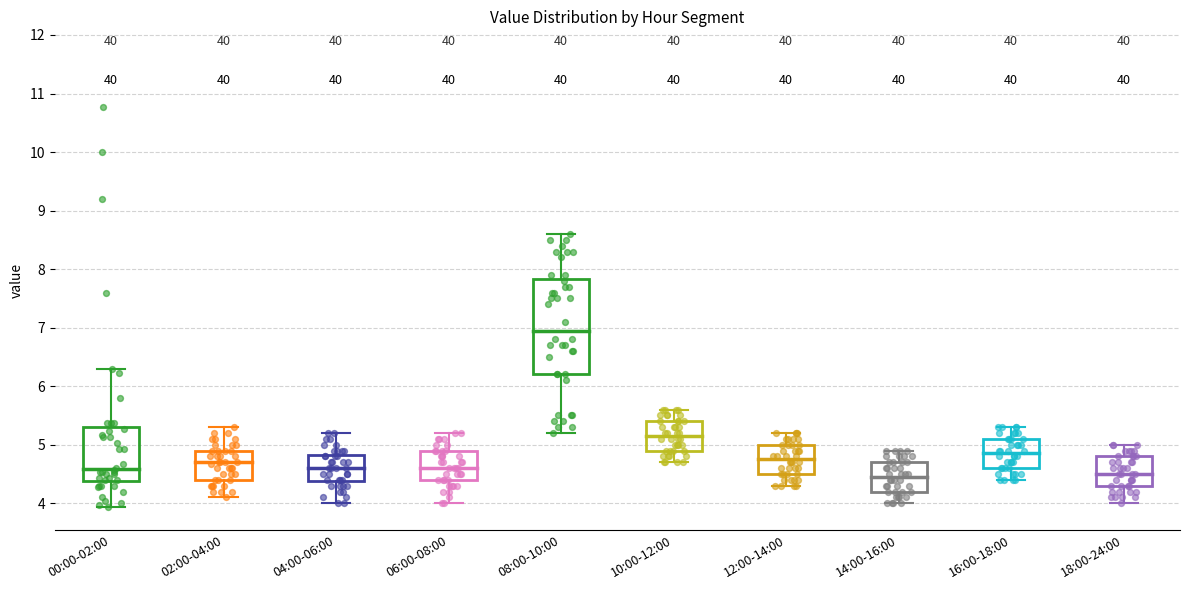

Where does the lower whisker of the box for 04:00-06:00 end on the y-axis? The values are not printed on the chart, so give them approximately, as read against the axis.

4.0